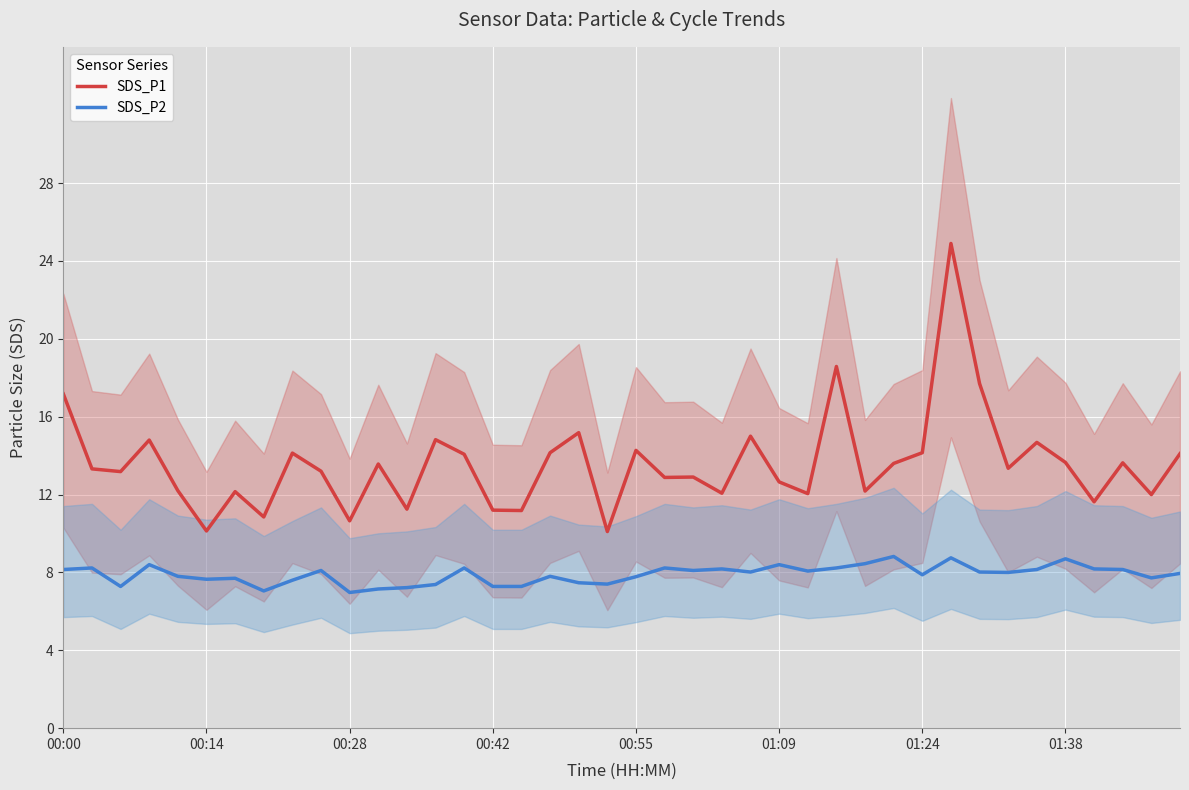

True or false: SDS_P1 and SDS_P2 cross at least once.

False